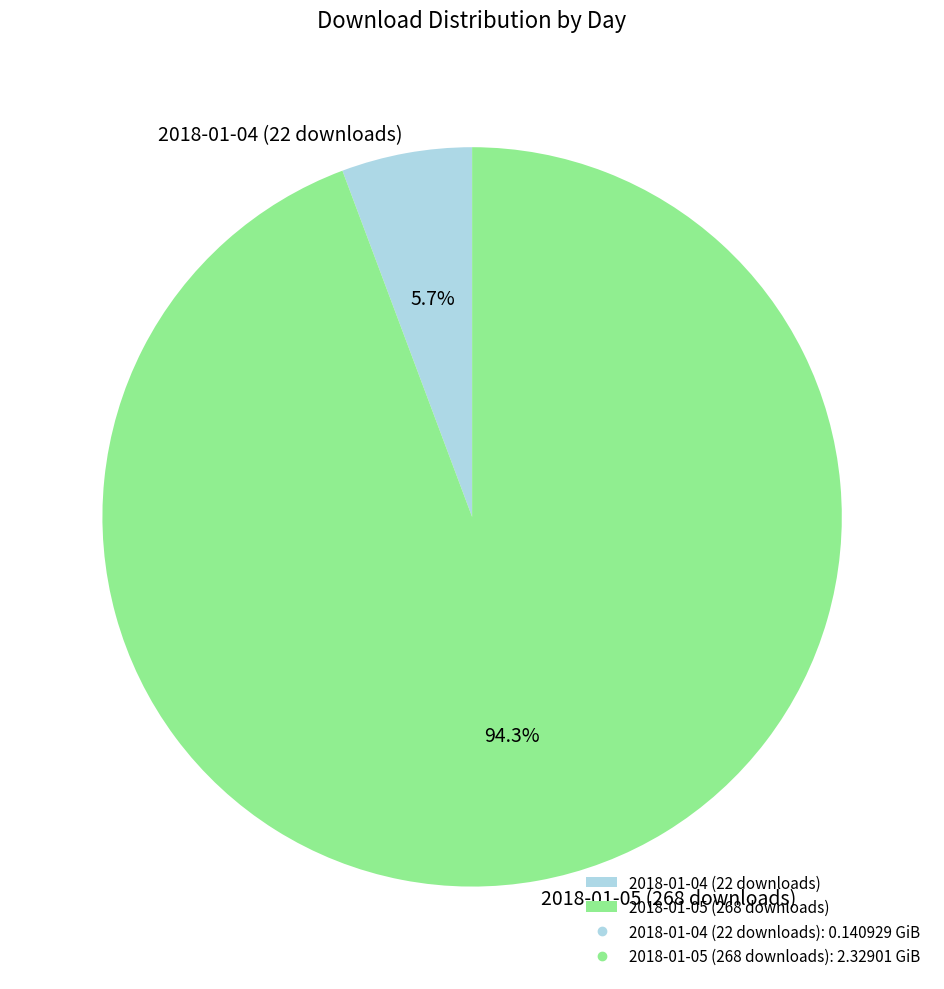

True or false: 2018-01-04 (22 downloads) accounts for 13% of the total.

False